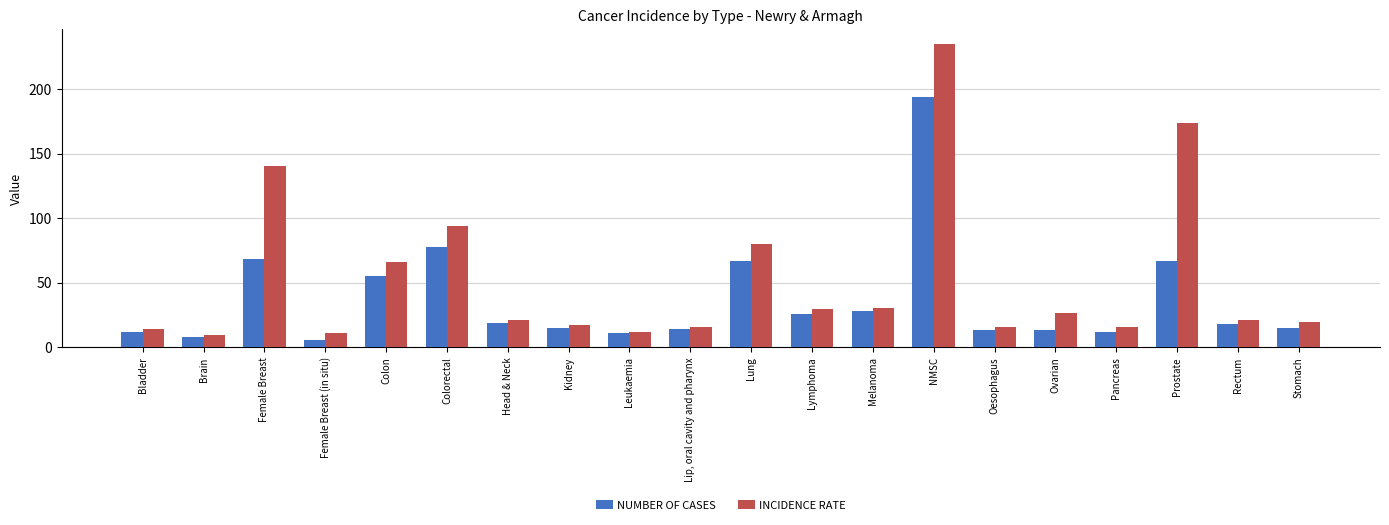

True or false: NUMBER OF CASES has a value of 107.2 at Prostate.

False